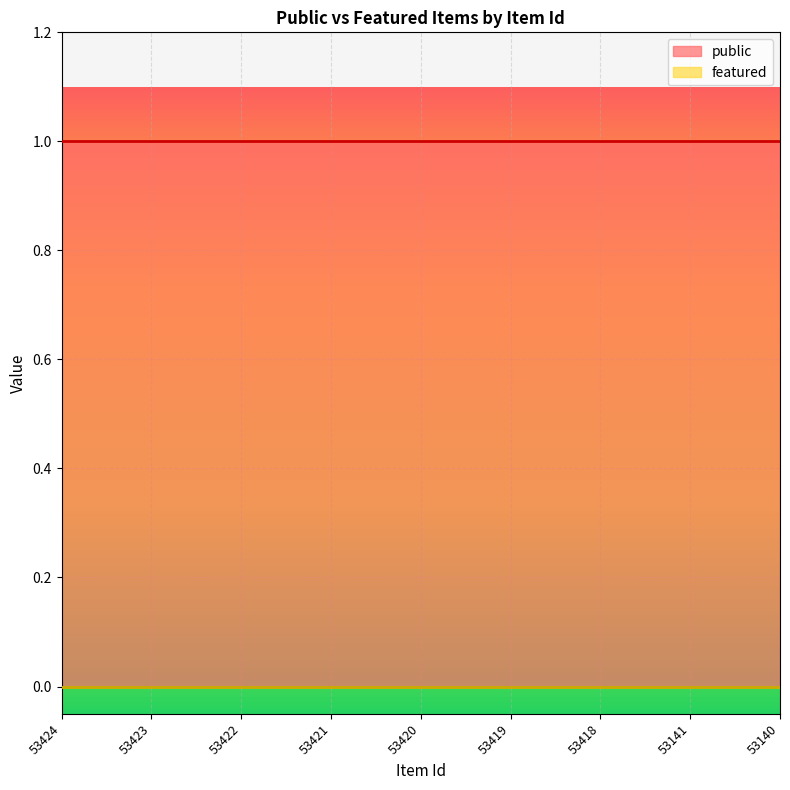

Reading left to right, list all the values displayed in this chart.

public: 1	1	1	1	1	1	1	1	1
featured: 0	0	0	0	0	0	0	0	0